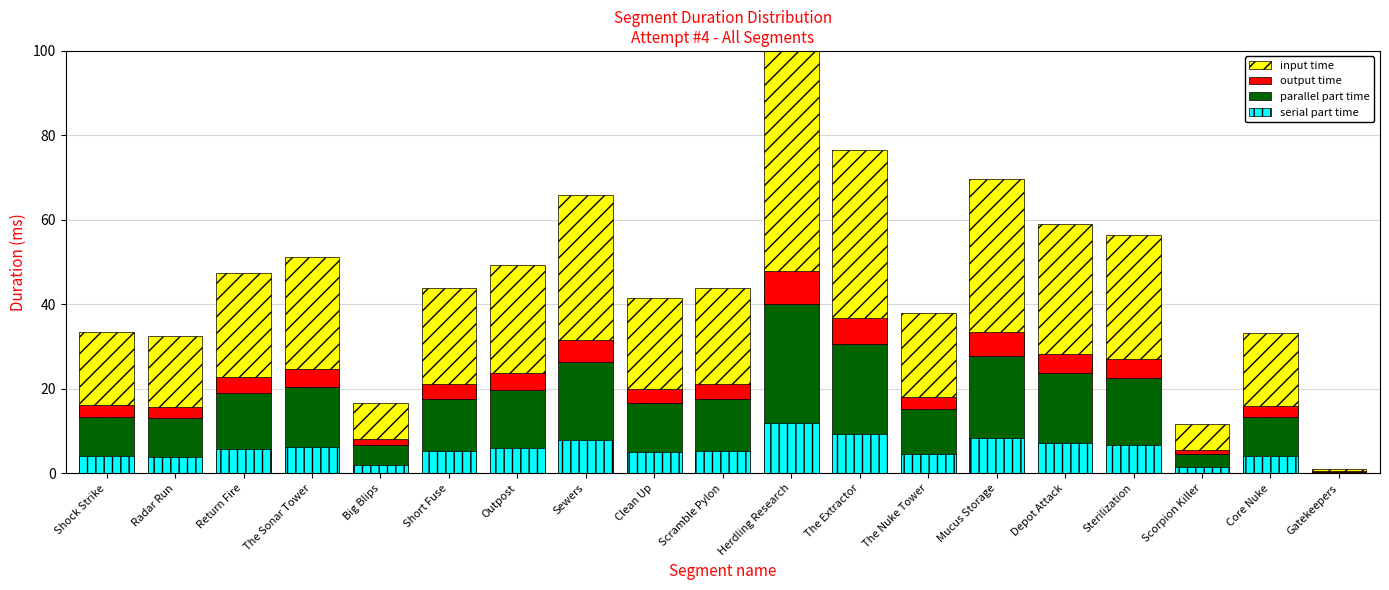

The value of output time at Big Blips is 1.3. True or false?

True